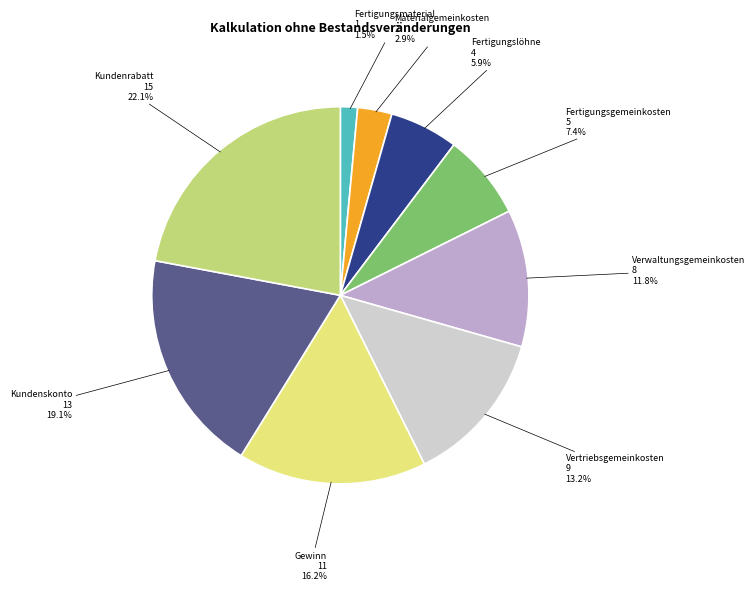

Is there a majority slice in this chart?

No